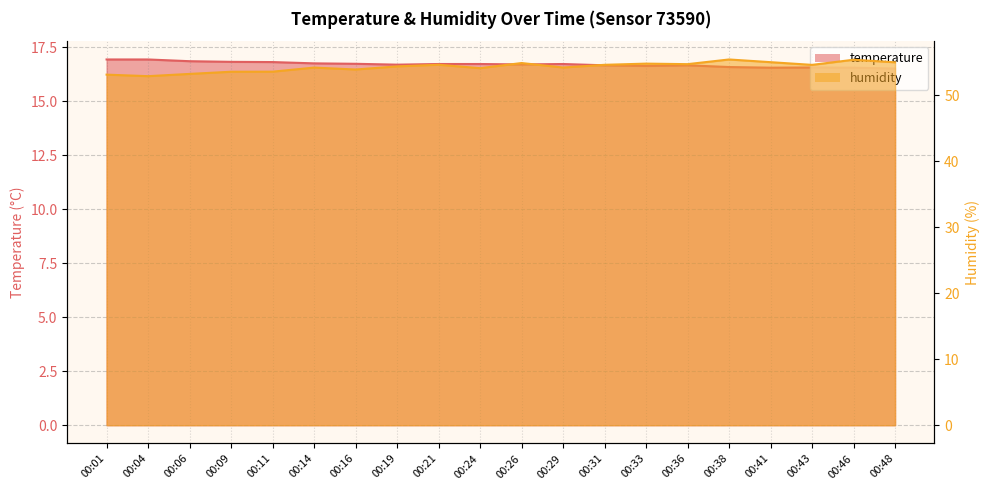

At which label is humidity closest to 54?

00:16